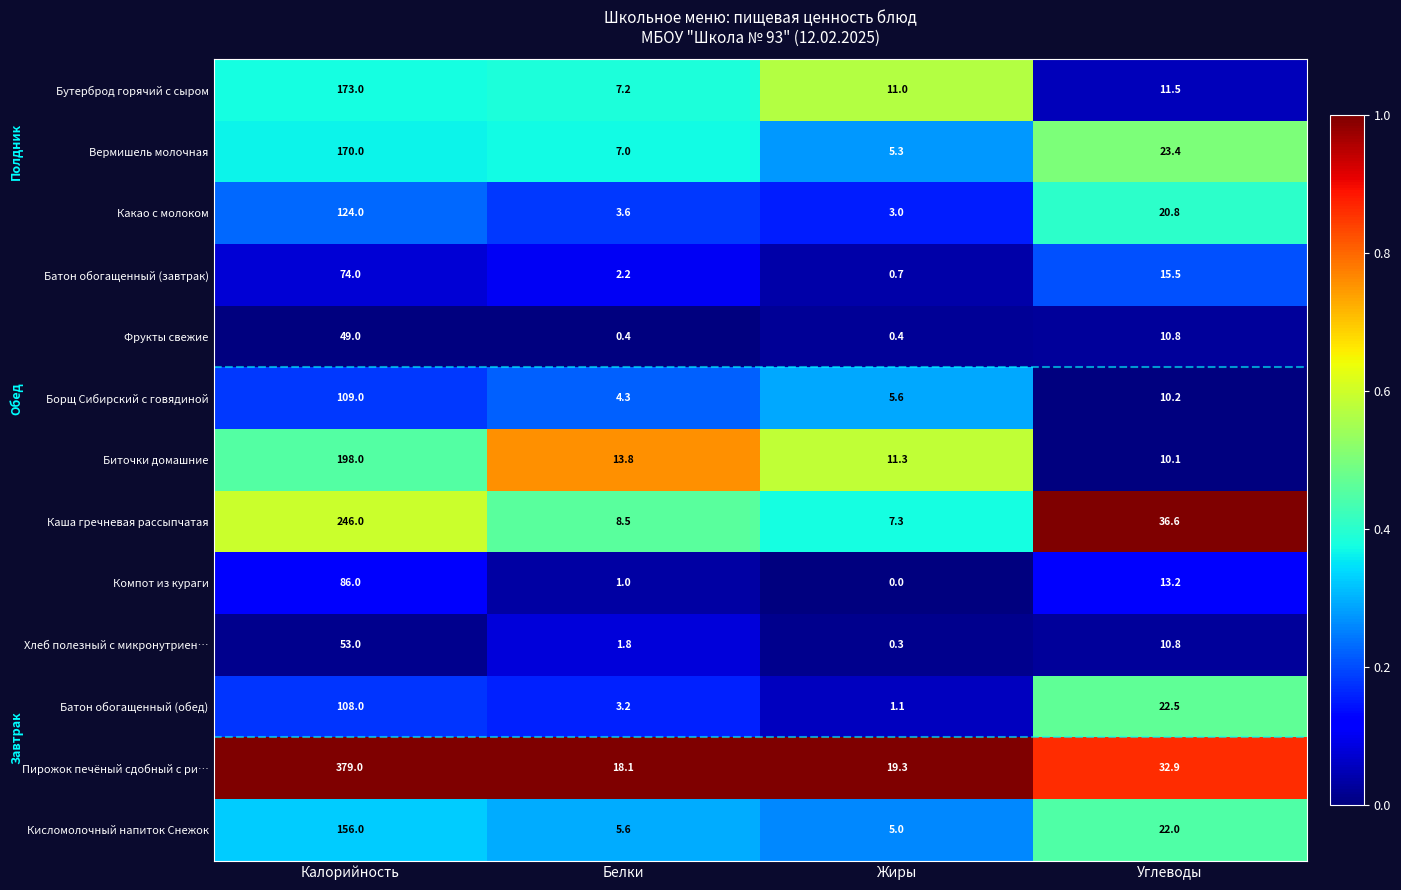

The value of Компот из кураги at Белки is 0.3. True or false?

False